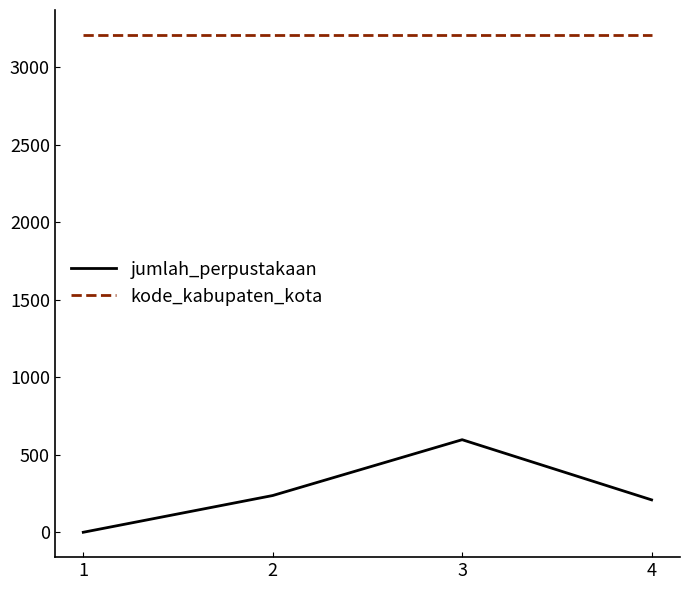

Is the value of kode_kabupaten_kota at 2 greater than the value of jumlah_perpustakaan at 2?

Yes